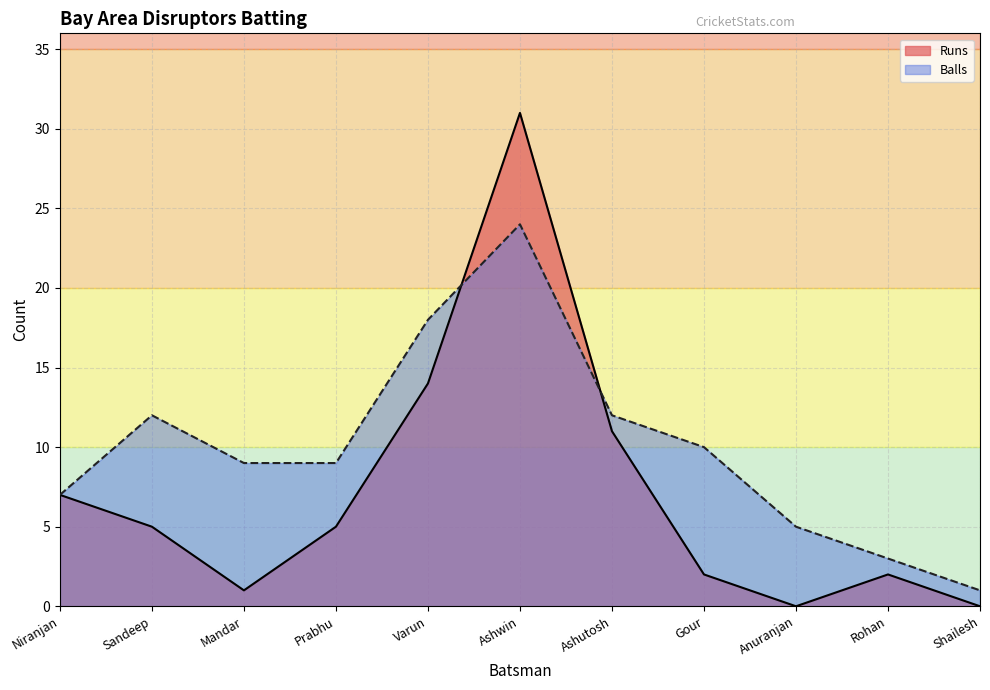

What is the sum of the Runs values at Varun and Mandar?

15